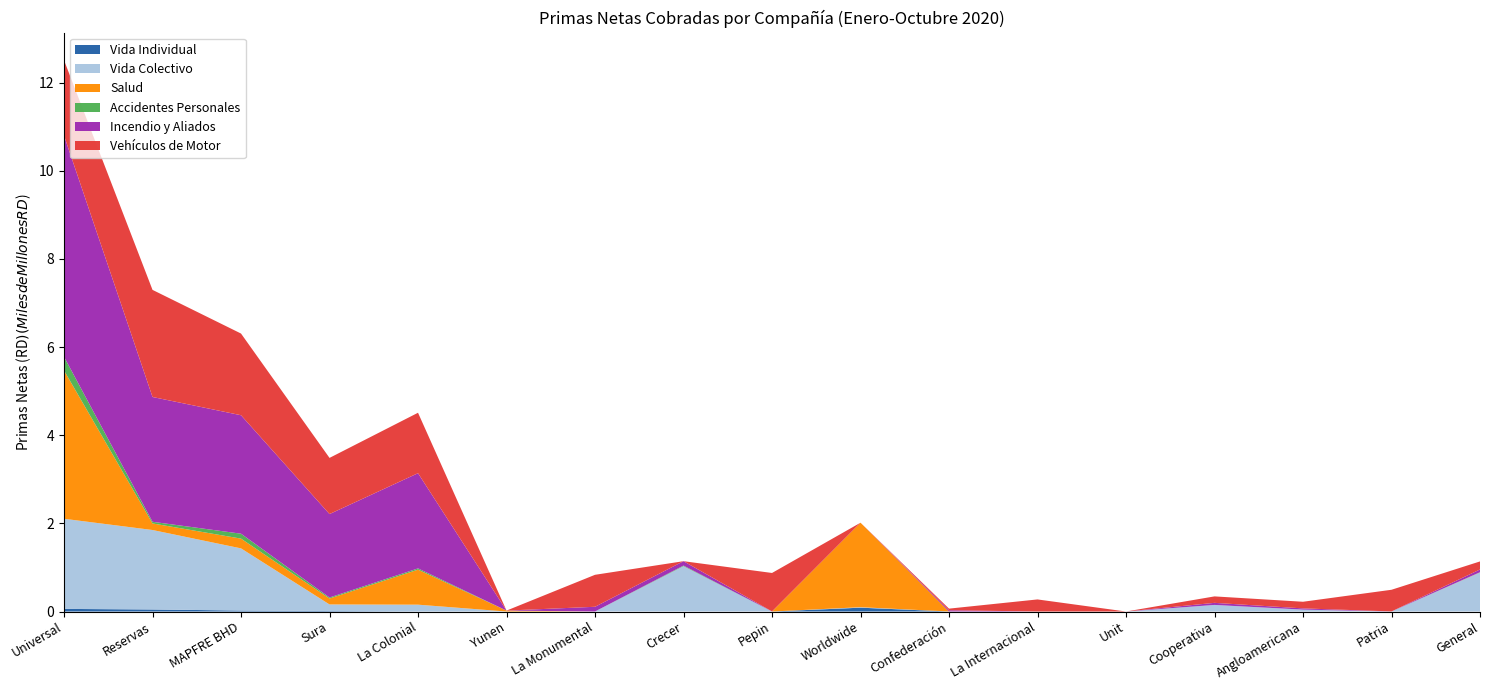

Reading right to left, transcribe all the data shown in this chart.

Vida Individual: General=93964.0	Patria=0.0	Angloamericana=1702743.6	Cooperativa=0.0	Unit=0.0	La Internacional=0.0	Confederación=525671.2	Worldwide=87337978.2	Pepin=0.0	Crecer=0.0	La Monumental=0.0	Yunen=0.0	La Colonial=1831147.6	Sura=10872375.1	MAPFRE BHD=22421926.8	Reservas=46464380.1	Universal=59453782.5
Vida Colectivo: General=886131349.0	Patria=359595.6	Angloamericana=41605301.4	Cooperativa=149599225.2	Unit=0.0	La Internacional=0.0	Confederación=436219.7	Worldwide=10753913.5	Pepin=282298.1	Crecer=1029656499.9	La Monumental=539810.0	Yunen=10702.6	La Colonial=153727779.5	Sura=149443798.3	MAPFRE BHD=1410356445.6	Reservas=1803053696.3	Universal=2045082506.2
Salud: General=3285314.6	Patria=0.0	Angloamericana=0.0	Cooperativa=0.0	Unit=0.0	La Internacional=0.0	Confederación=0.0	Worldwide=1917006911.1	Pepin=0.0	Crecer=0.0	La Monumental=0.0	Yunen=21133460.7	La Colonial=794274007.7	Sura=135204022.2	MAPFRE BHD=221394706.1	Reservas=149199678.5	Universal=3365081382.0
Accidentes Personales: General=2530542.8	Patria=0.0	Angloamericana=68965.5	Cooperativa=0.0	Unit=0.0	La Internacional=22500.0	Confederación=274669.0	Worldwide=0.0	Pepin=13690.0	Crecer=13068890.6	La Monumental=117779.9	Yunen=69430.0	La Colonial=28744441.3	Sura=22304932.7	MAPFRE BHD=111626843.7	Reservas=37572715.2	Universal=310731406.7
Incendio y Aliados: General=62014754.5	Patria=1676172.3	Angloamericana=27763580.3	Cooperativa=47153184.3	Unit=0.0	La Internacional=4077.6	Confederación=27844784.3	Worldwide=0.0	Pepin=1608403.2	Crecer=99224853.9	La Monumental=106913166.3	Yunen=0.0	La Colonial=2160288312.2	Sura=1893637328.6	MAPFRE BHD=2688163896.9	Reservas=2831488712.7	Universal=5020481893.1
Vehículos de Motor: General=182526962.7	Patria=491463494.5	Angloamericana=150422919.2	Cooperativa=146446688.2	Unit=0.0	La Internacional=274299234.3	Confederación=36505597.3	Worldwide=0.0	Pepin=872740317.4	Crecer=0.0	La Monumental=725573065.3	Yunen=0.0	La Colonial=1371255483.9	Sura=1274307141.9	MAPFRE BHD=1853334661.4	Reservas=2430331246.6	Universal=1708578633.9